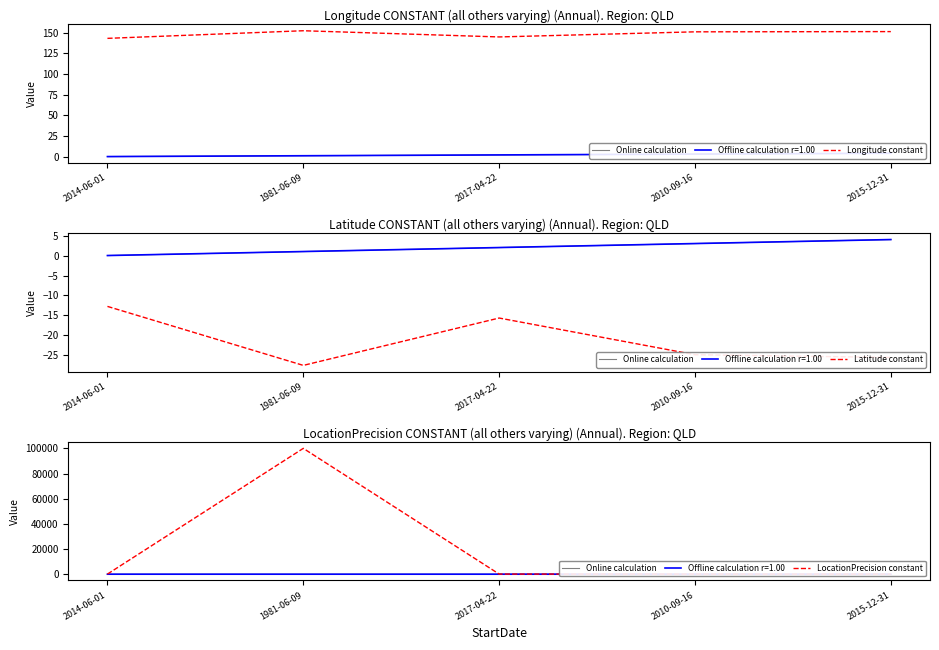

True or false: Longitude constant has a value of 145.0 at 2017-04-22.

True